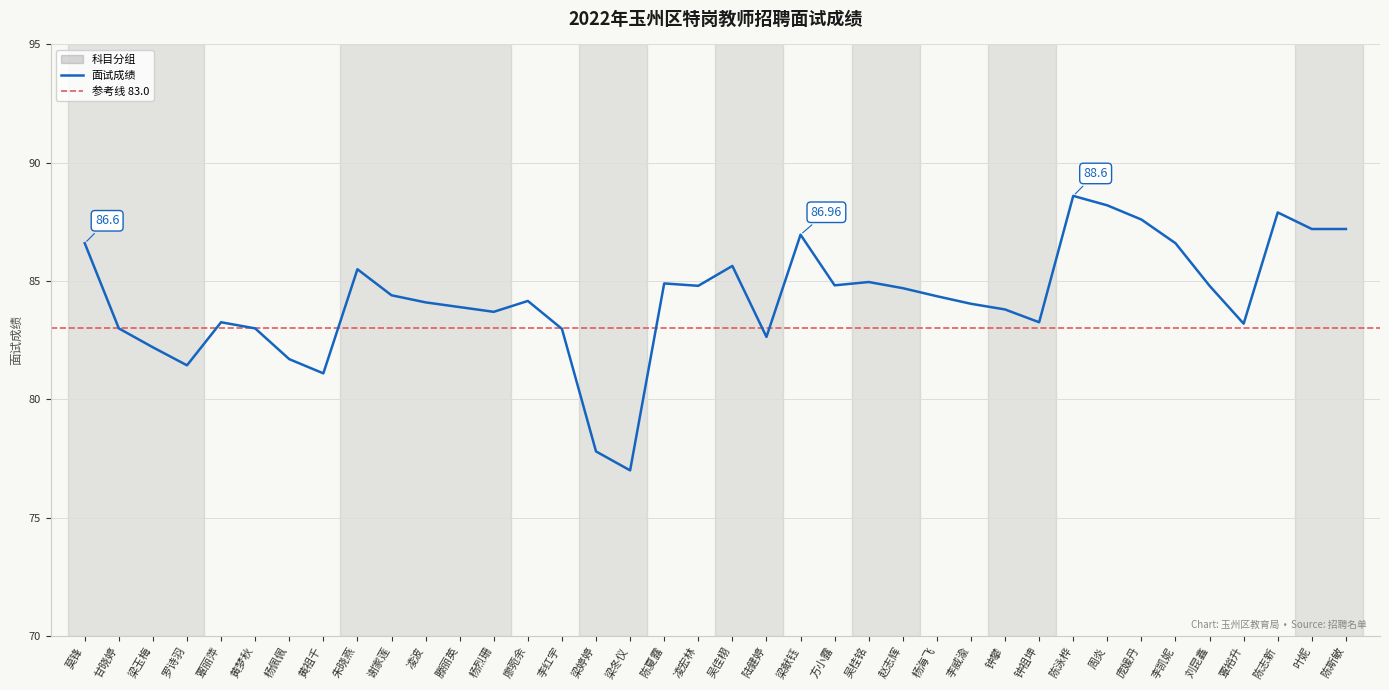

Reading left to right, extract all data points from this chart.

莫锋=86.6	甘晓婷=83.0	梁玉梅=82.2	罗诗羽=81.4	覃丽萍=83.3	黄梦秋=83.0	杨佩佩=81.7	黄祖千=81.1	朱晓燕=85.5	谢家莲=84.4	凌波=84.1	滕丽英=83.9	杨烈珊=83.7	廖菀余=84.2	李红宇=83.0	梁婷婷=77.8	梁冬仪=77.0	陈夏露=84.9	凌宏林=84.8	吴佳栩=85.6	陆健婷=82.6	梁献钰=87.0	方小露=84.8	吴桂铭=85.0	赵志辉=84.7	杨海飞=84.4	李威渝=84.0	钟攀=83.8	钟祖坤=83.3	陈泳桦=88.6	周炎=88.2	庞媛丹=87.6	李凯妮=86.6	刘昆鑫=84.8	覃裕升=83.2	陈志新=87.9	叶妮=87.2	陈斯敏=87.2